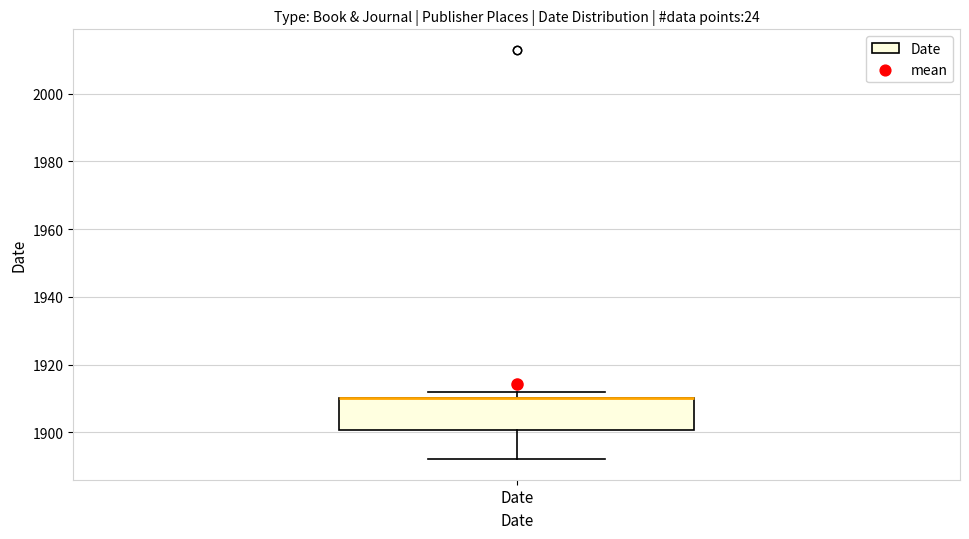

Transcribe this box plot: give where the median line is, the range the box spans, and where the two whiskers end, as read against the y-axis. The values are not printed on the chart, so give them approximately, as read against the axis.

median 1910 (drawn on the box's upper edge), box 1900 to 1910, whiskers 1892 to 1912